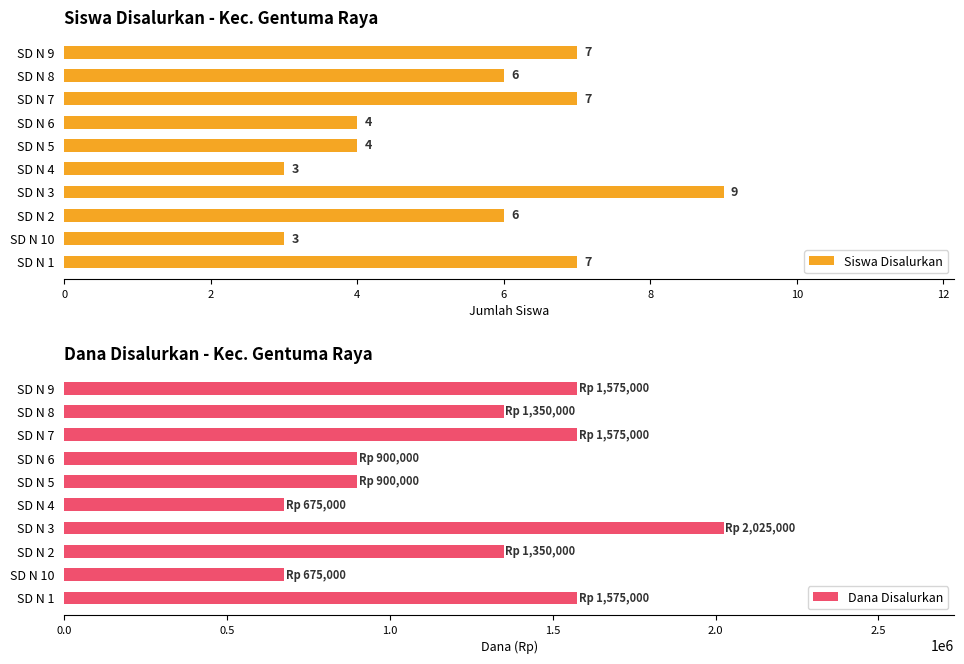

List the series in order of their peak value, lowest first.

Siswa Disalurkan, Dana Disalurkan